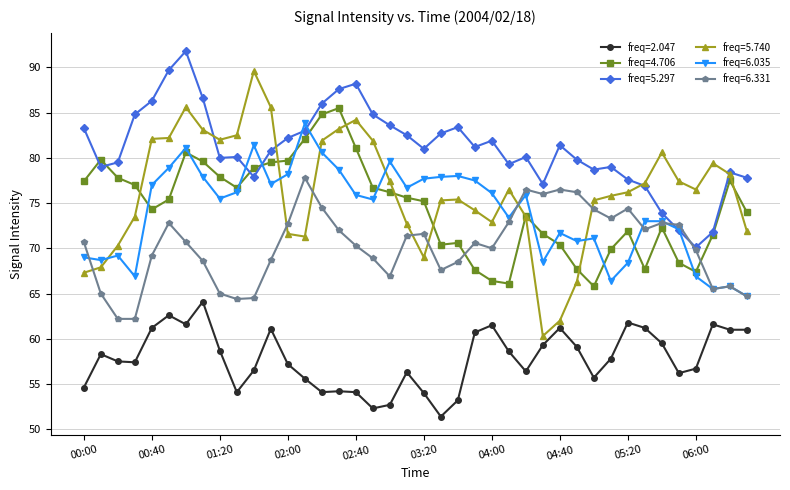

Which series has the largest total across all categories?

freq=5.297